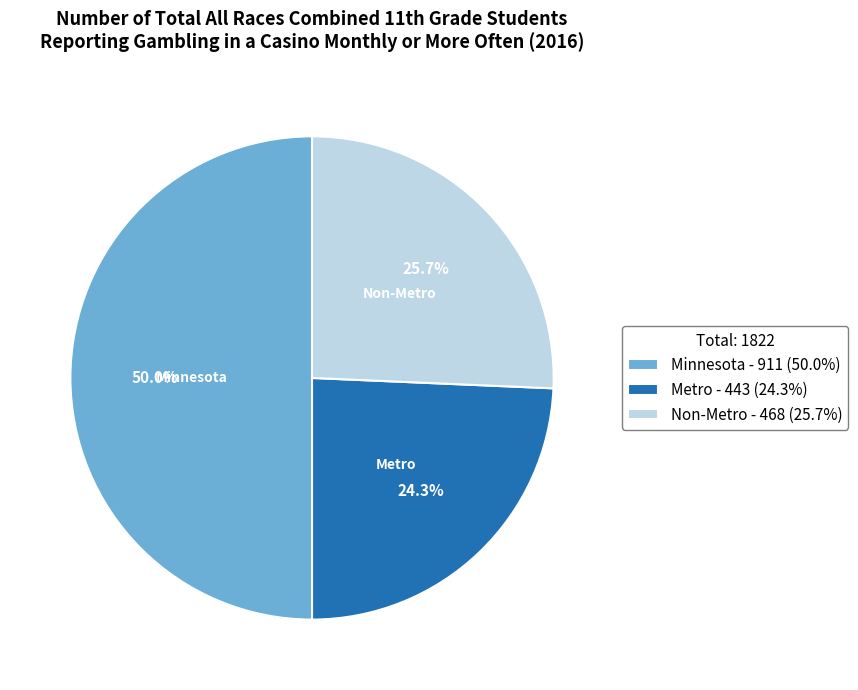

How many segments does this pie chart have?

3